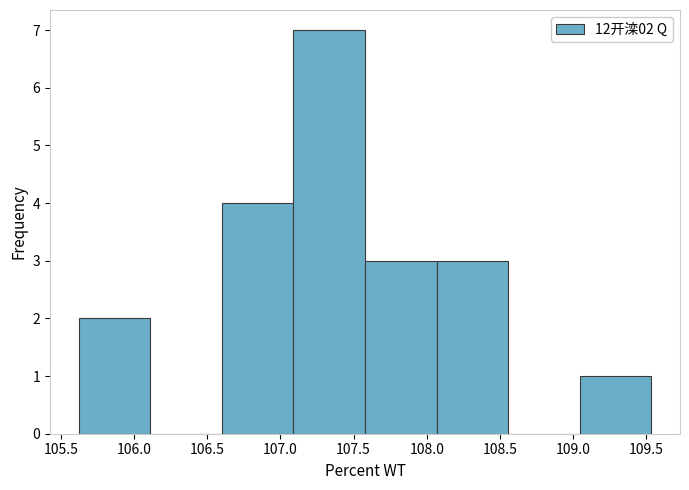

Which range on the x-axis has the tallest bar?

107.10 to 107.60